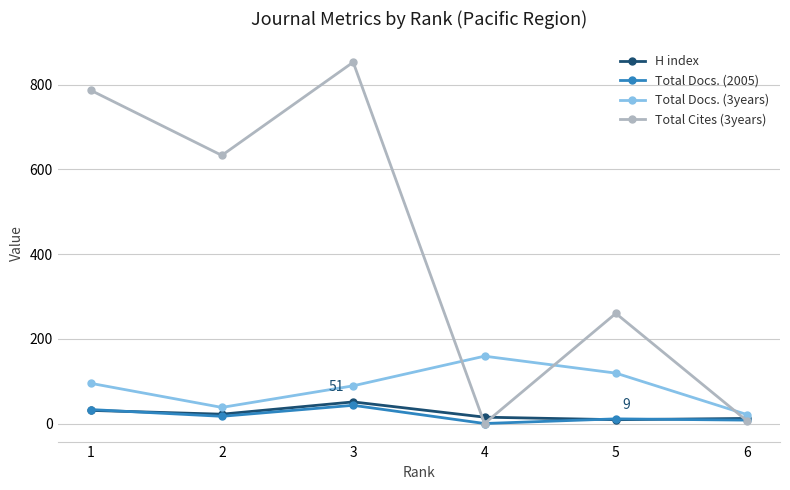

What is the average value of the Total Cites (3years) series?

423